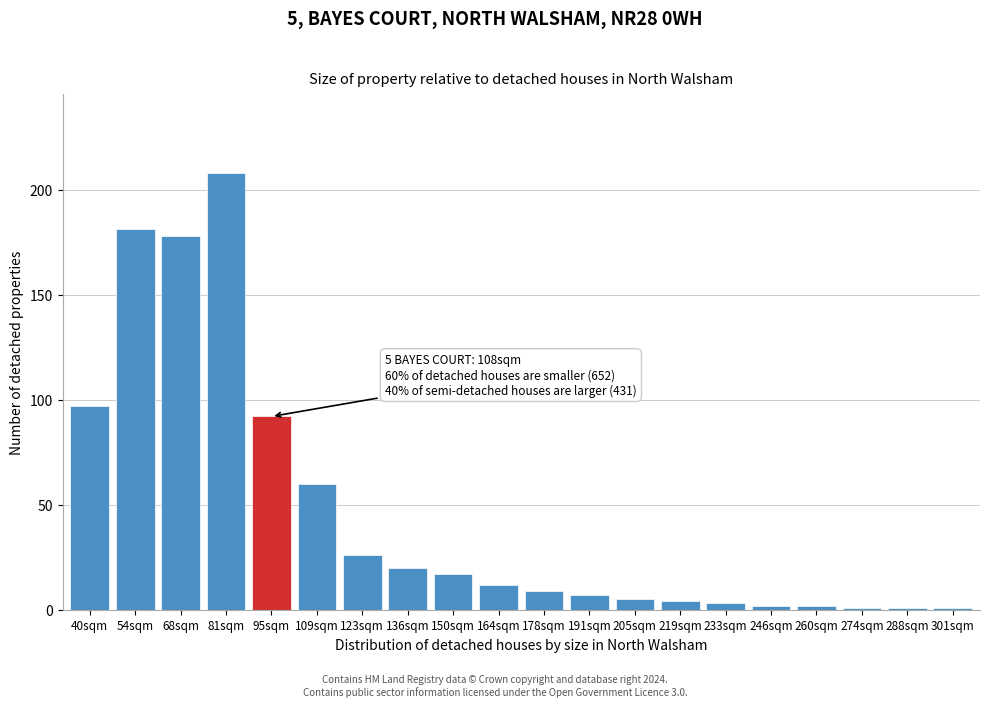

Reading left to right, transcribe all the data shown in this chart.

40sqm=97	54sqm=181	68sqm=178	81sqm=208	95sqm=92	109sqm=60	123sqm=26	136sqm=20	150sqm=17	164sqm=12	178sqm=9	191sqm=7	205sqm=5	219sqm=4	233sqm=3	246sqm=2	260sqm=2	274sqm=1	288sqm=1	301sqm=1